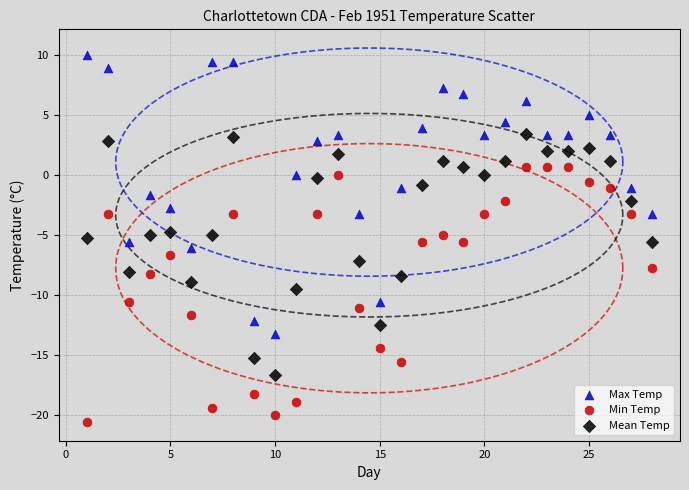

Which series reaches the minimum Y coordinate?

Min Temp